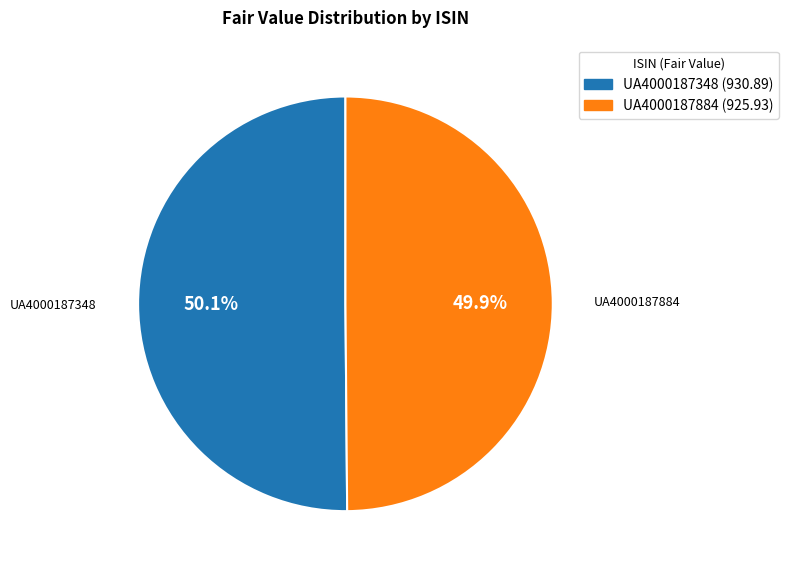

True or false: UA4000187884 accounts for 56% of the total.

False